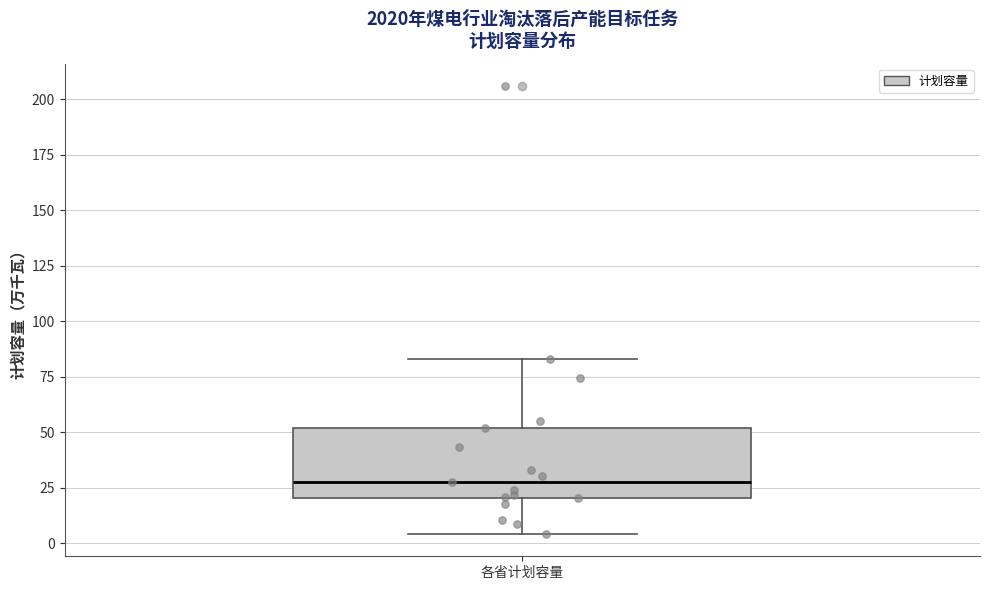

Where does the upper whisker of the box for 各省计划容量 end on the y-axis? The values are not printed on the chart, so give them approximately, as read against the axis.

85